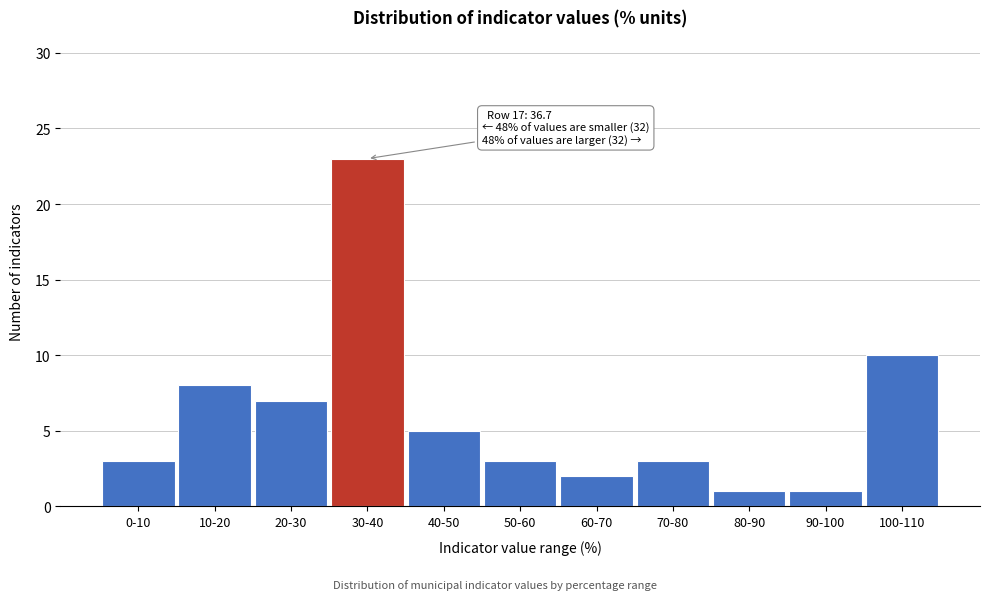

Reading left to right, what are all the values shown in this chart?

3	8	7	23	5	3	2	3	1	1	10